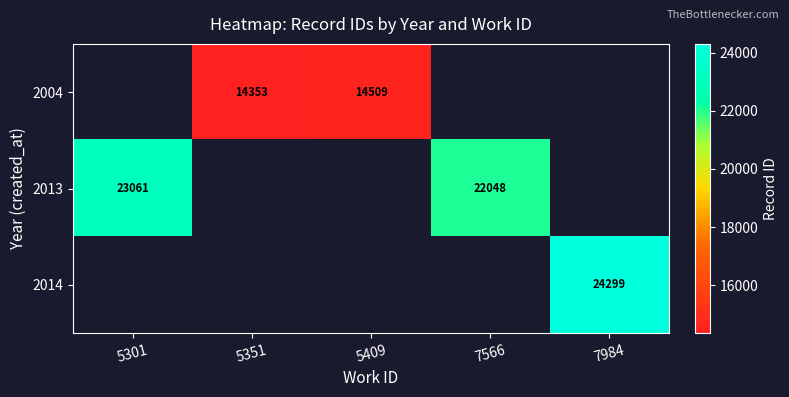

The 2004 series shows 8858 at 5409. True or false?

False